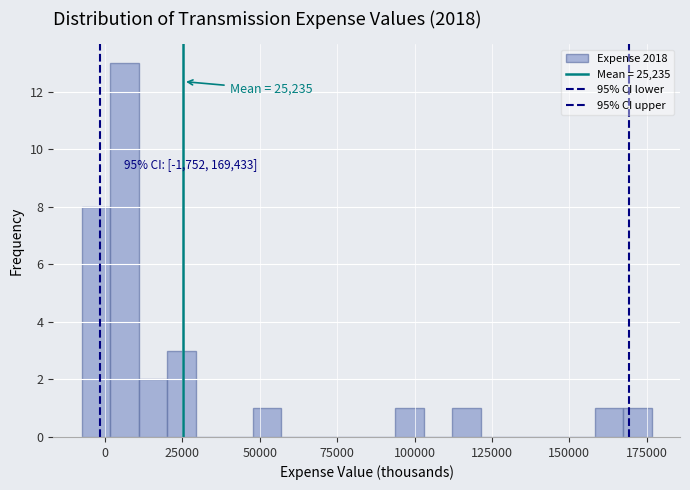

Read against the x-axis, roughly where is the centre of the tallest bar?

5000